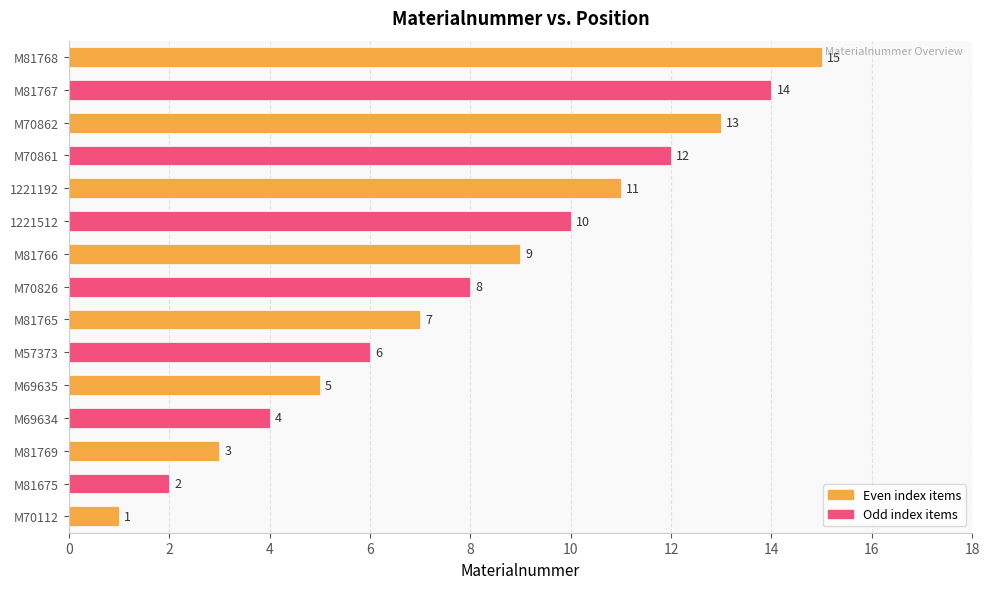

The chart shows a value of 2 at M81675. True or false?

True